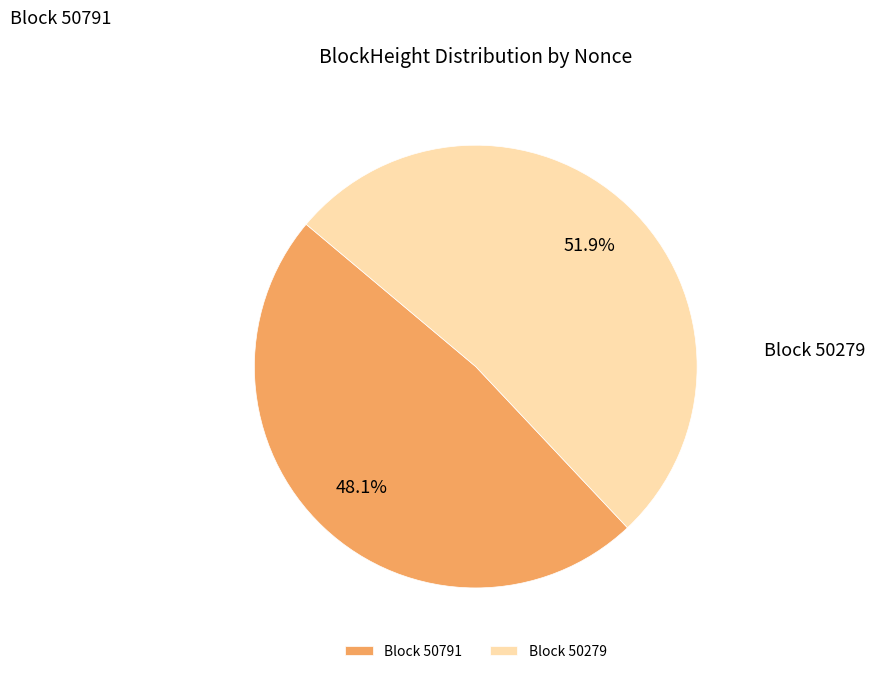

Which category has the smallest portion of the pie?

50791